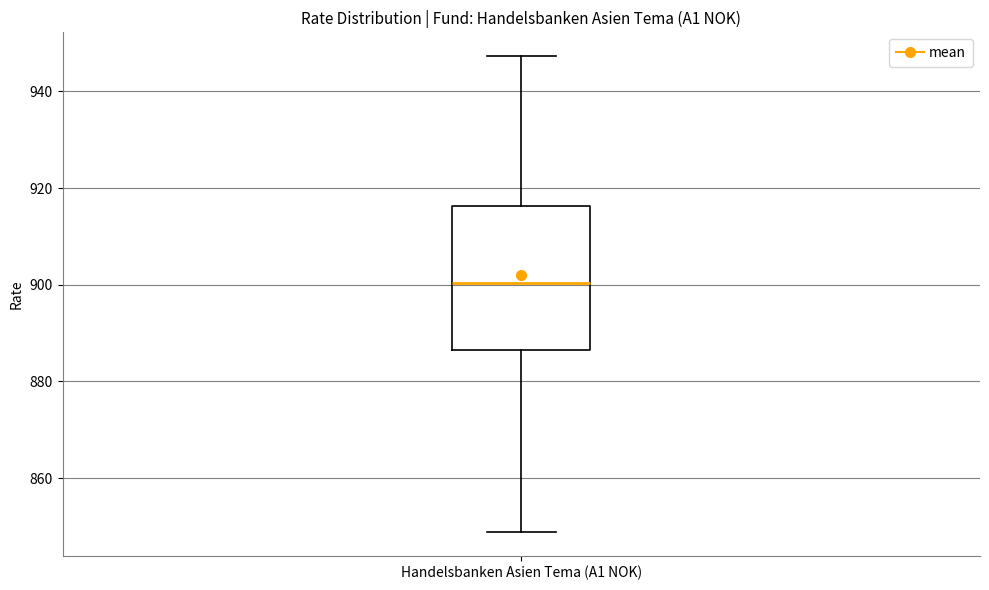

Transcribe this box plot: give where the median line is, the range the box spans, and where the two whiskers end, as read against the y-axis. The values are not printed on the chart, so give them approximately, as read against the axis.

median 900, box 886 to 916, whiskers 848 to 948